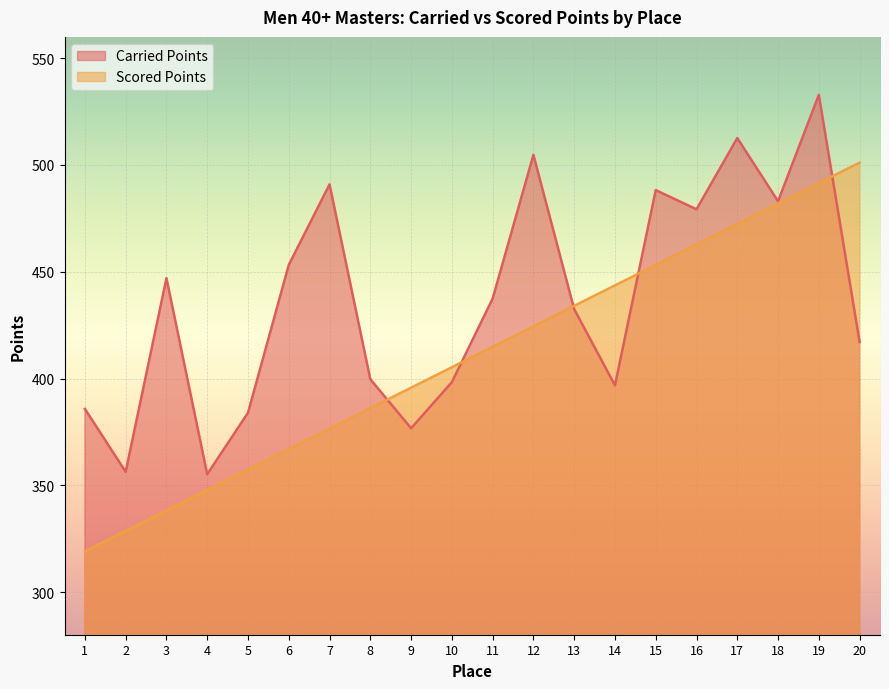

What is the lowest value of the Scored Points series?

319.0